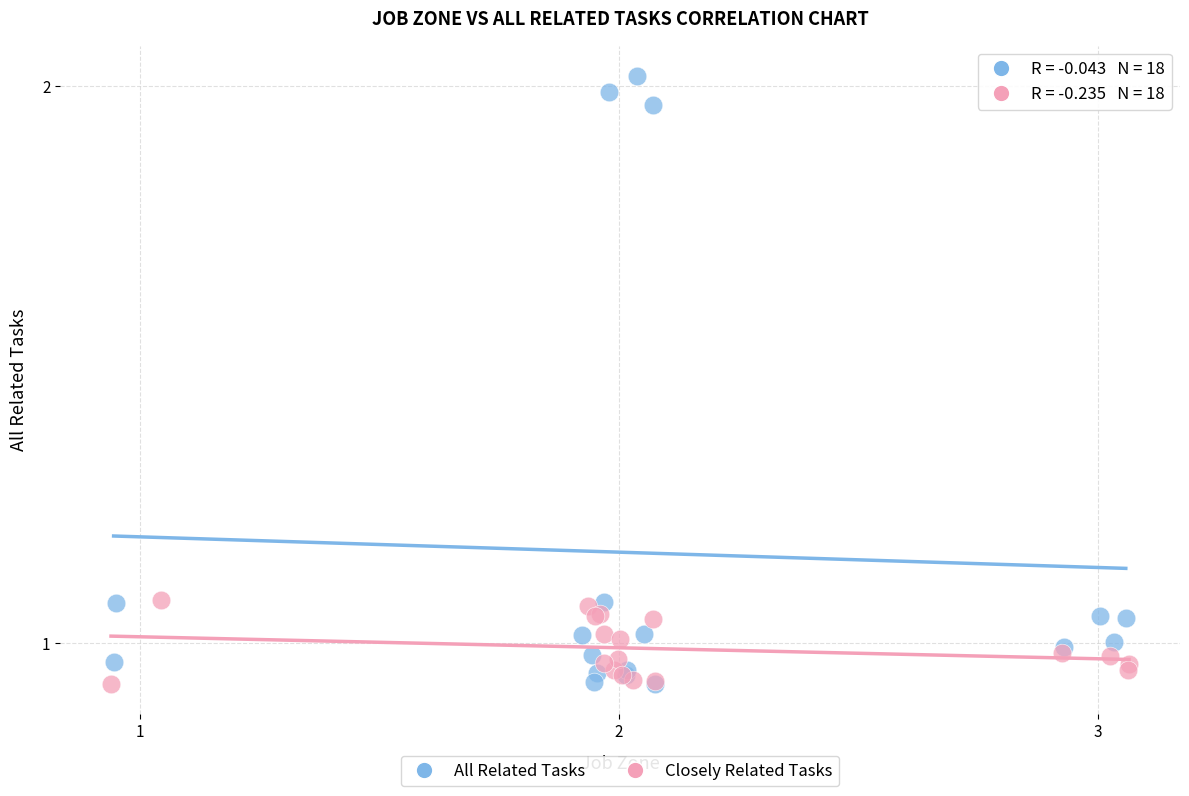

Which series contains the highest Y value?

All Related Tasks